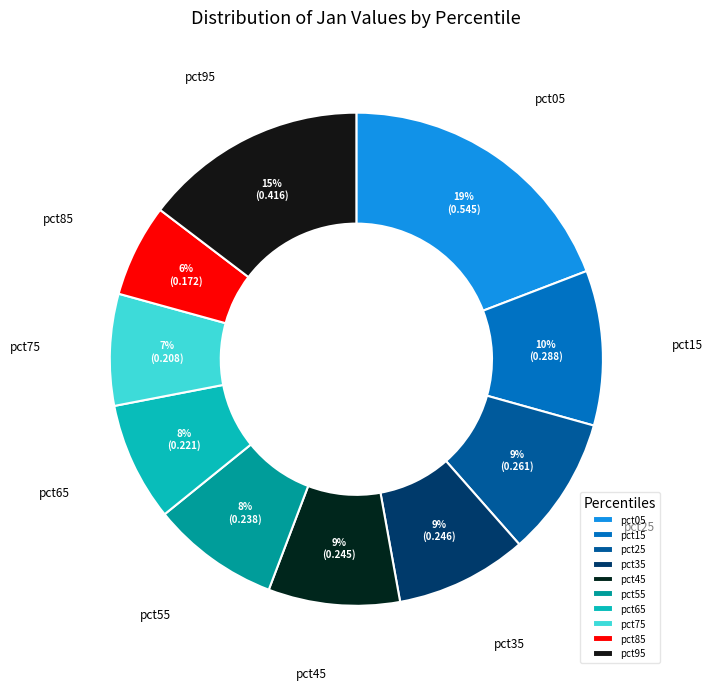

To the nearest percent, what is the average slice percentage?

10%